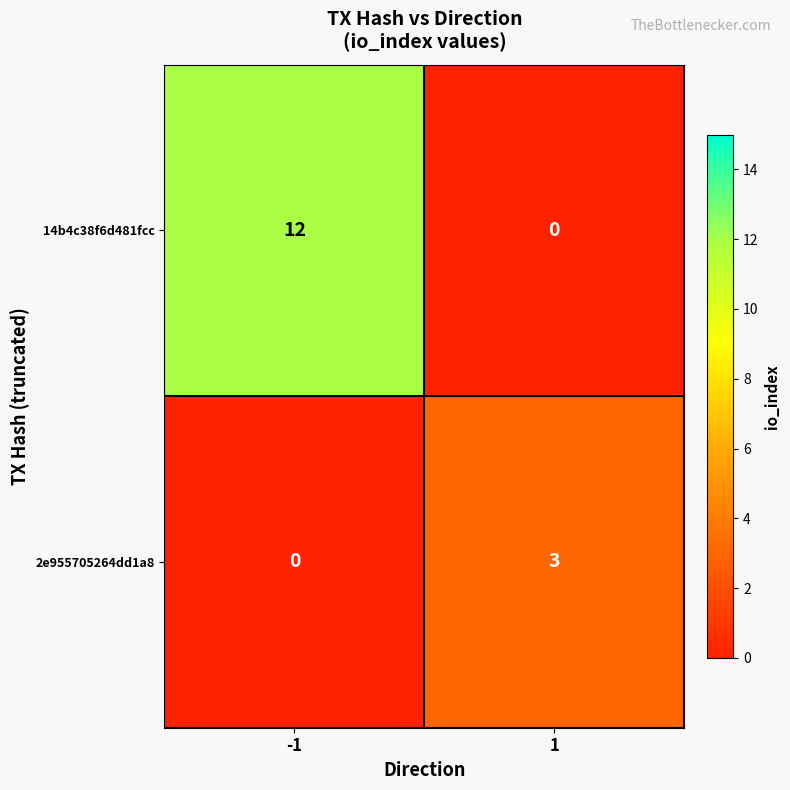

Which series has the largest total across all categories?

14b4c38f6d481fcc